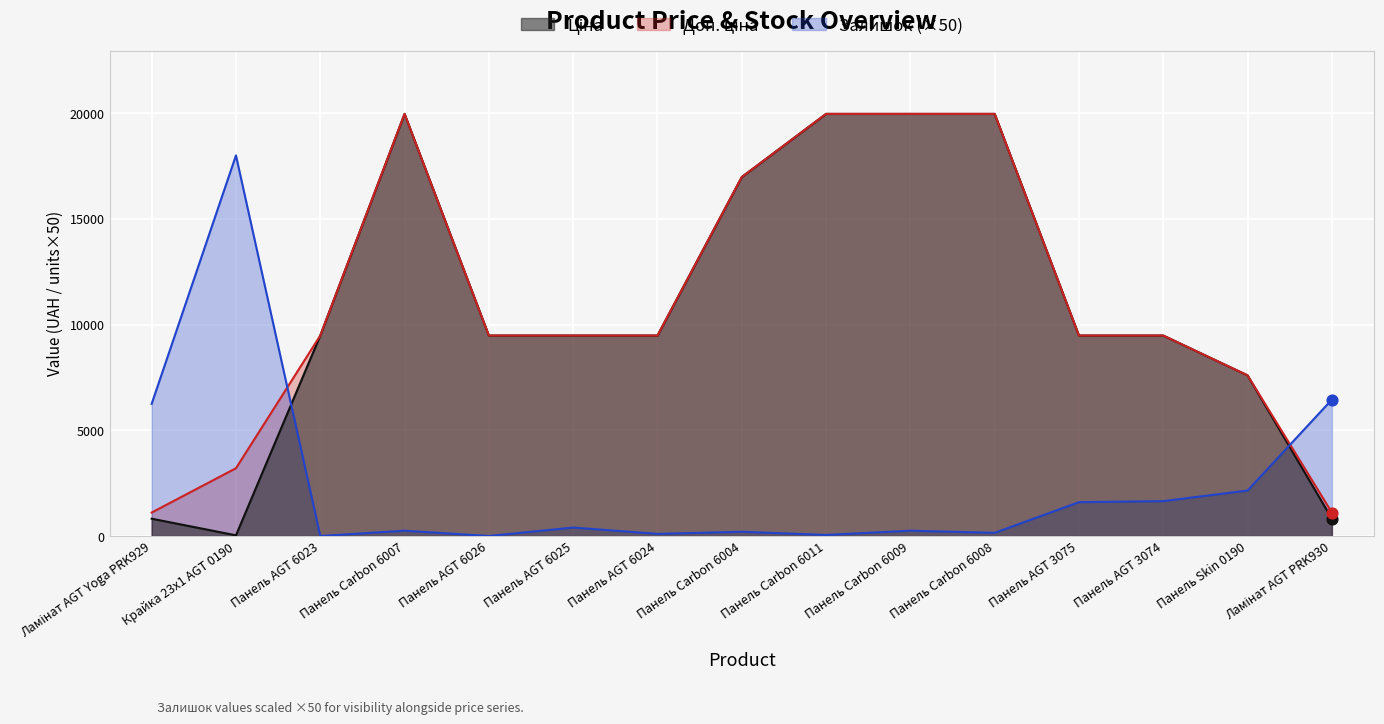

What is the total value across all series at Панель Carbon 6004?

34152.7